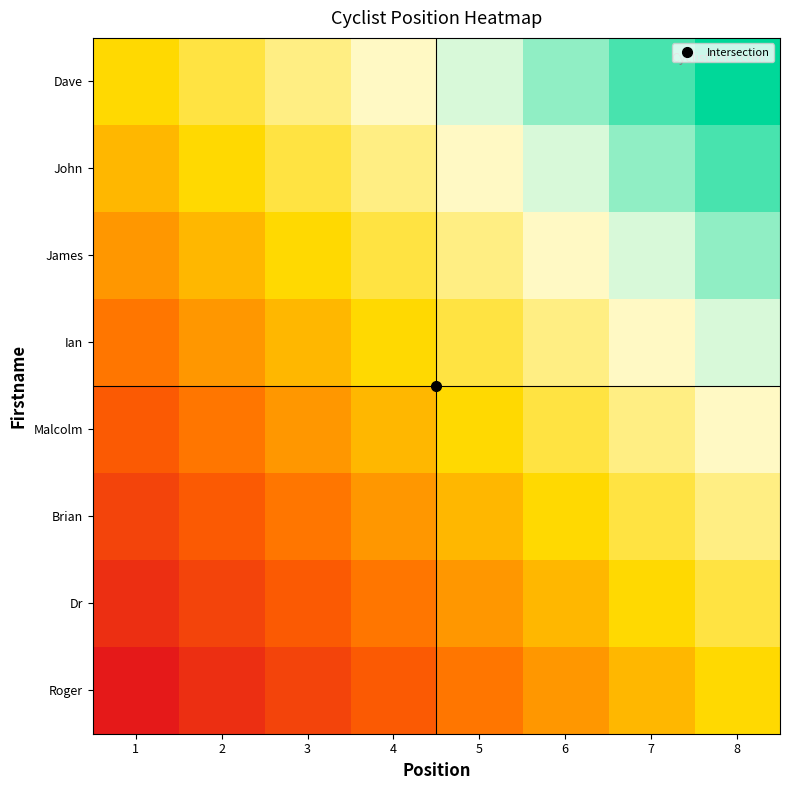

Rank the series by their maximum value, from highest to lowest.

Dave, John, James, Ian, Malcolm, Brian, Dr, Roger